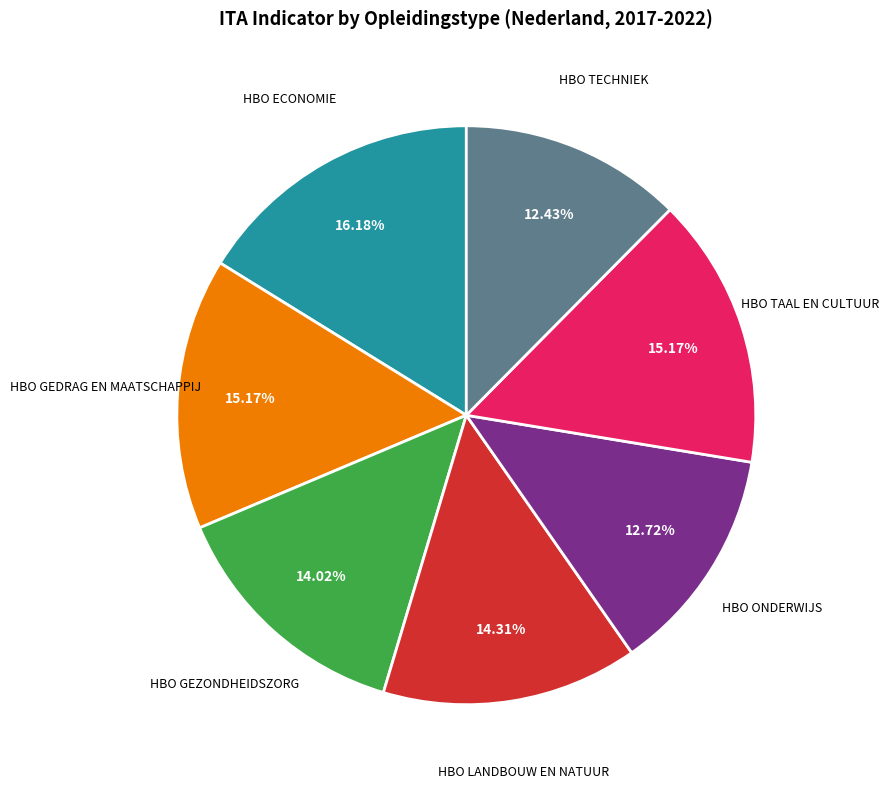

Is there a majority slice in this chart?

No